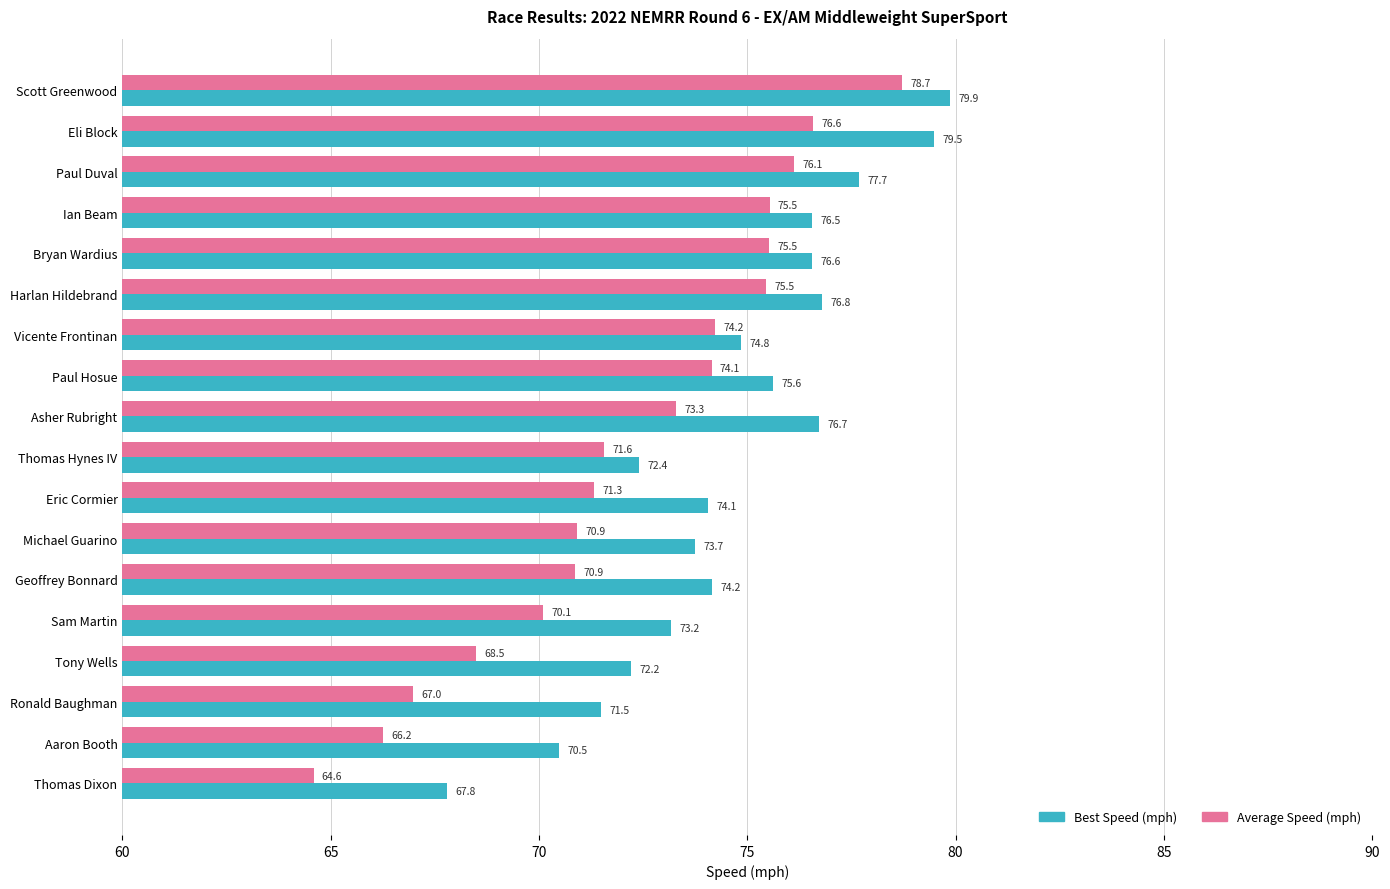

What is the lowest value of the Best Speed (mph) series?

67.8